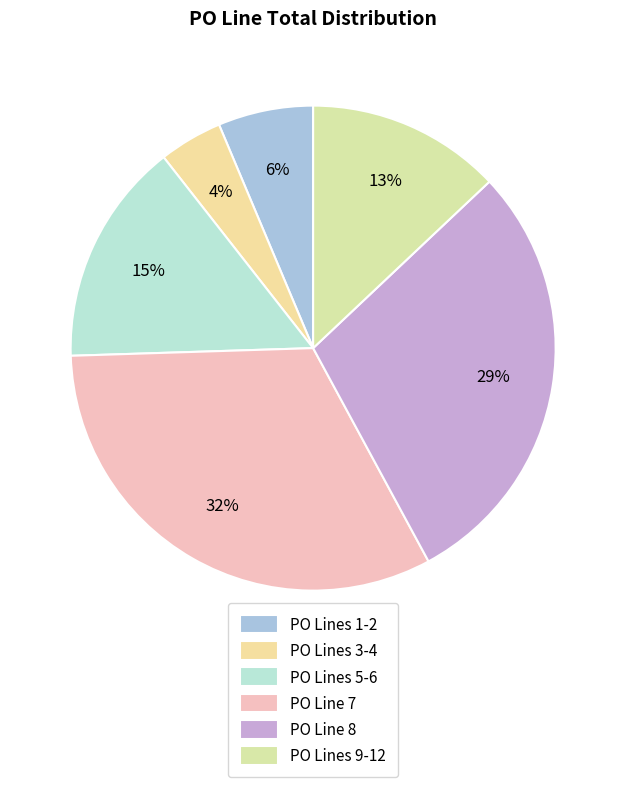

How many slices are in this pie chart?

6